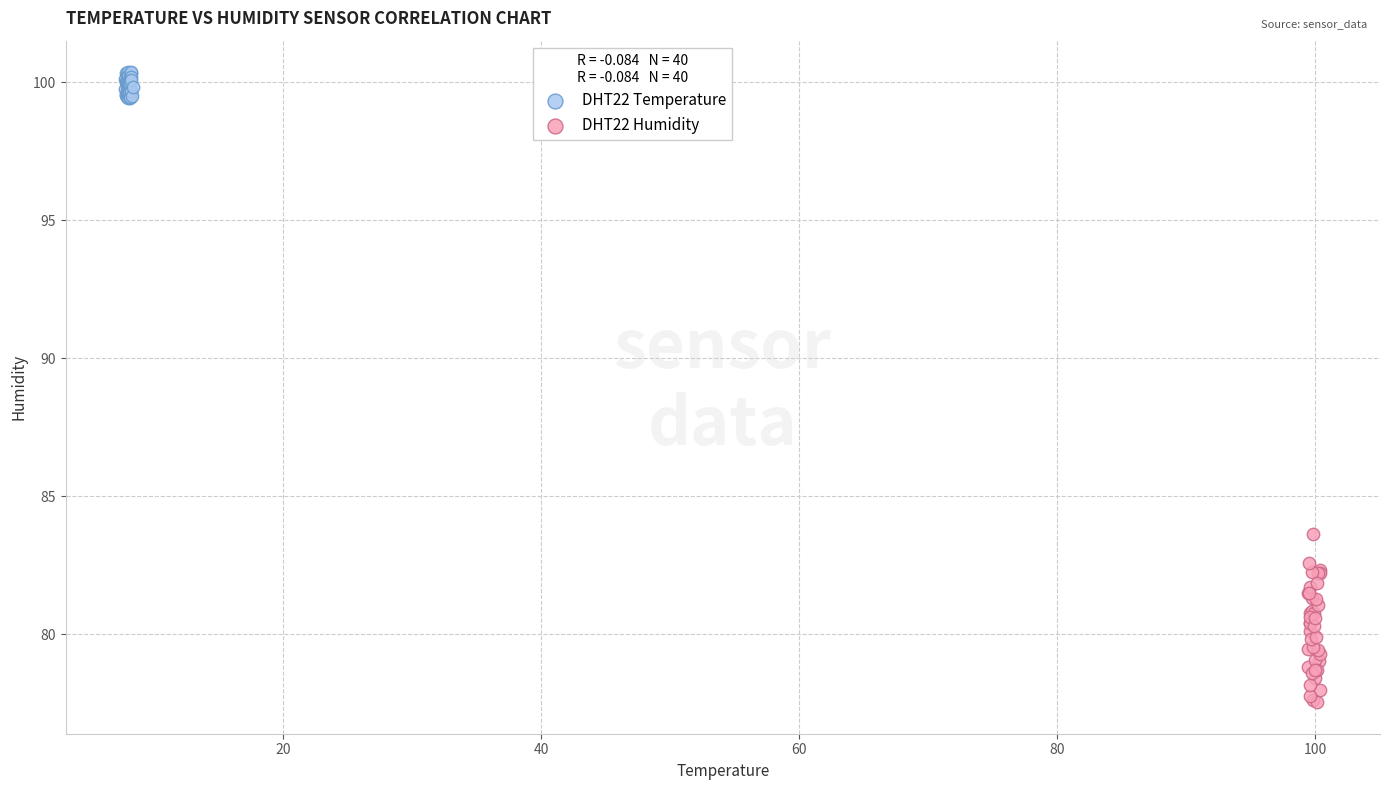

Which series contains the highest Y value?

DHT22 Temperature